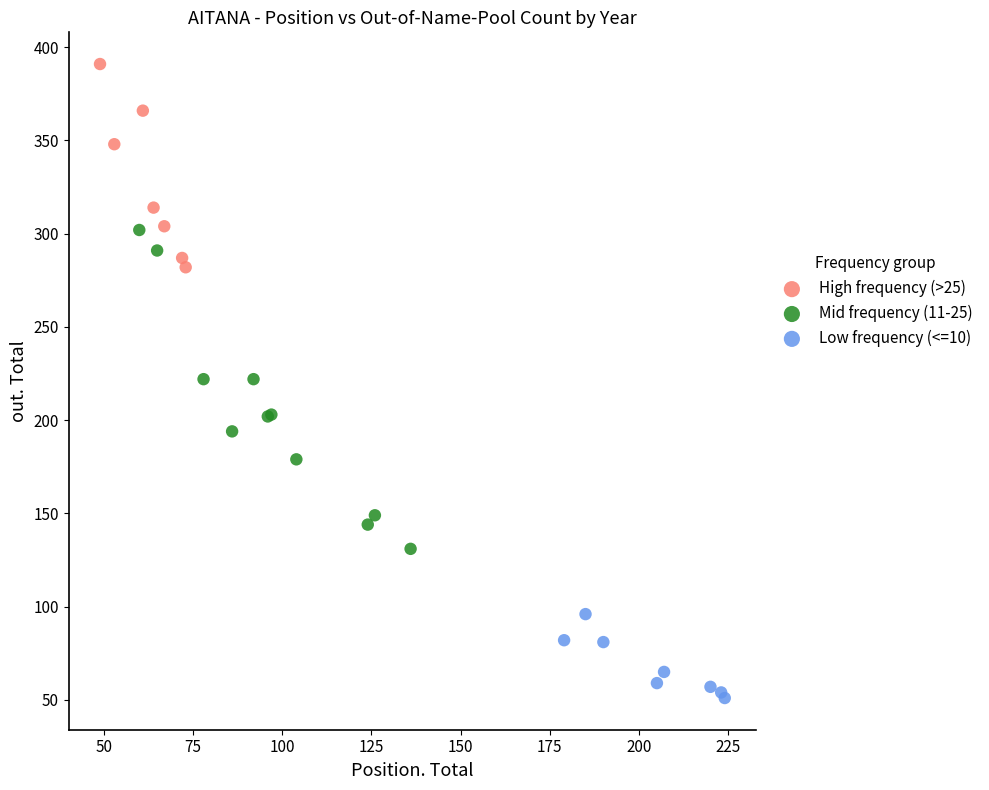

Which series has the widest spread of Y values?

Mid frequency (11-25)